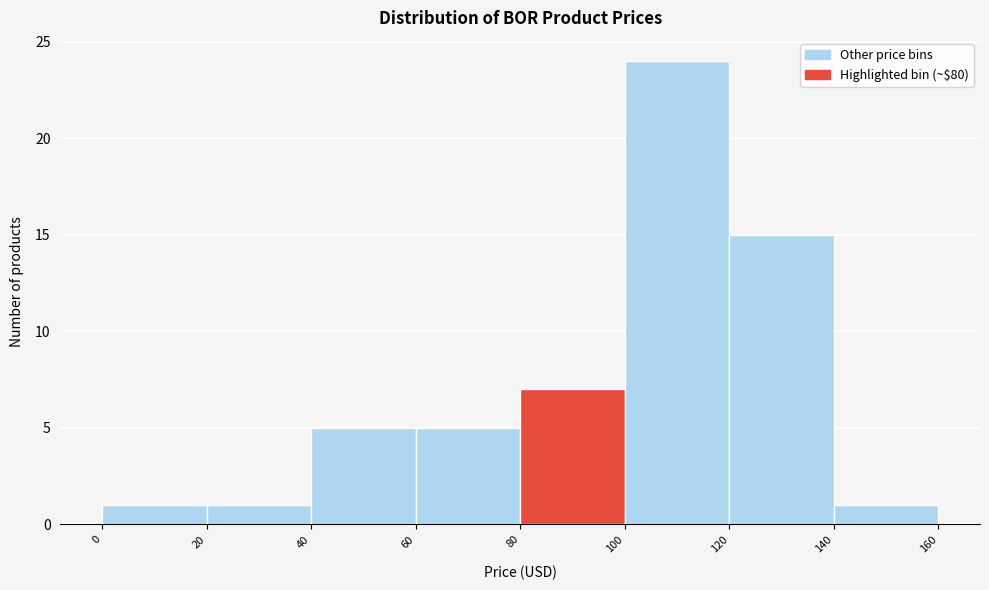

How tall is the bar that spans 140 to 160 on the x-axis? The values are not printed on the chart, so give them approximately, as read against the axis.

1